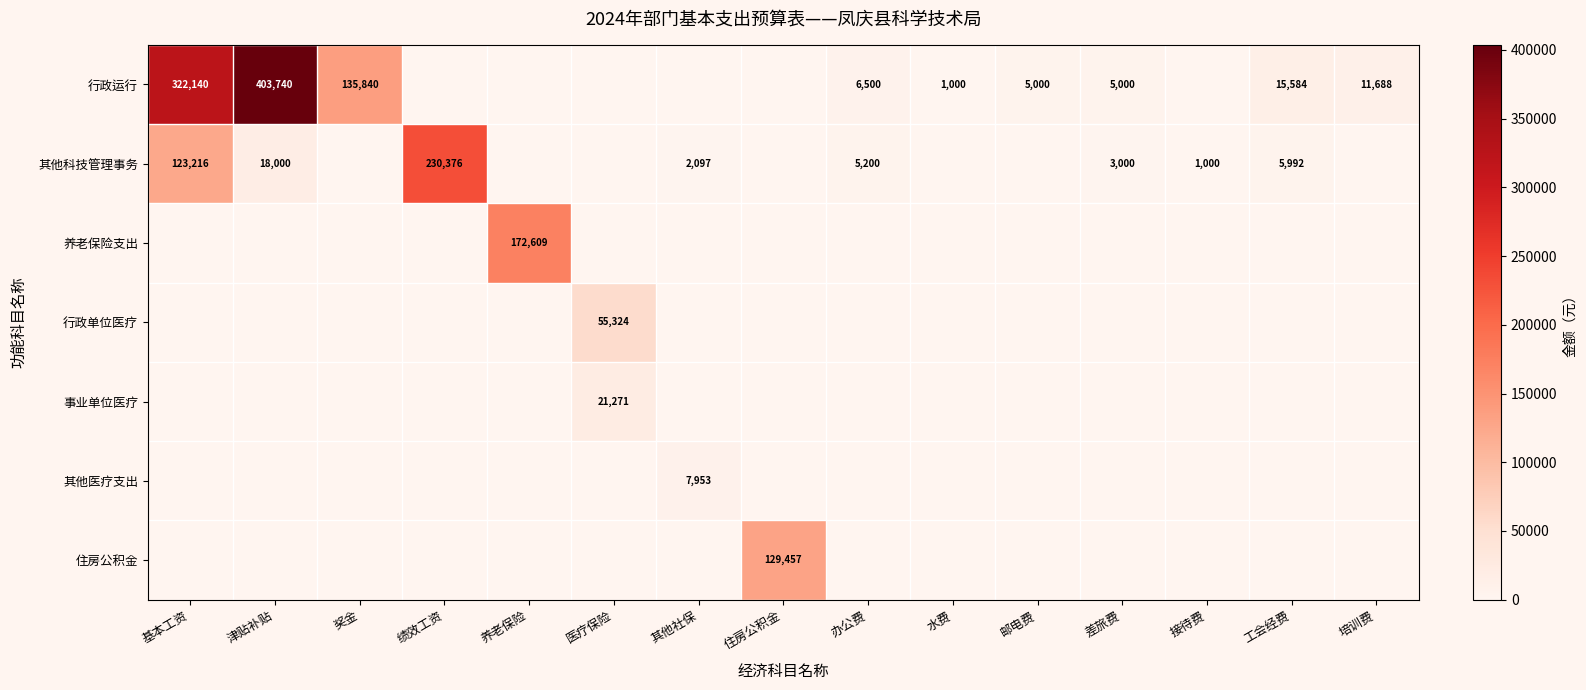

Is it true that 其他科技管理事务 equals 156573 at 绩效工资?

False